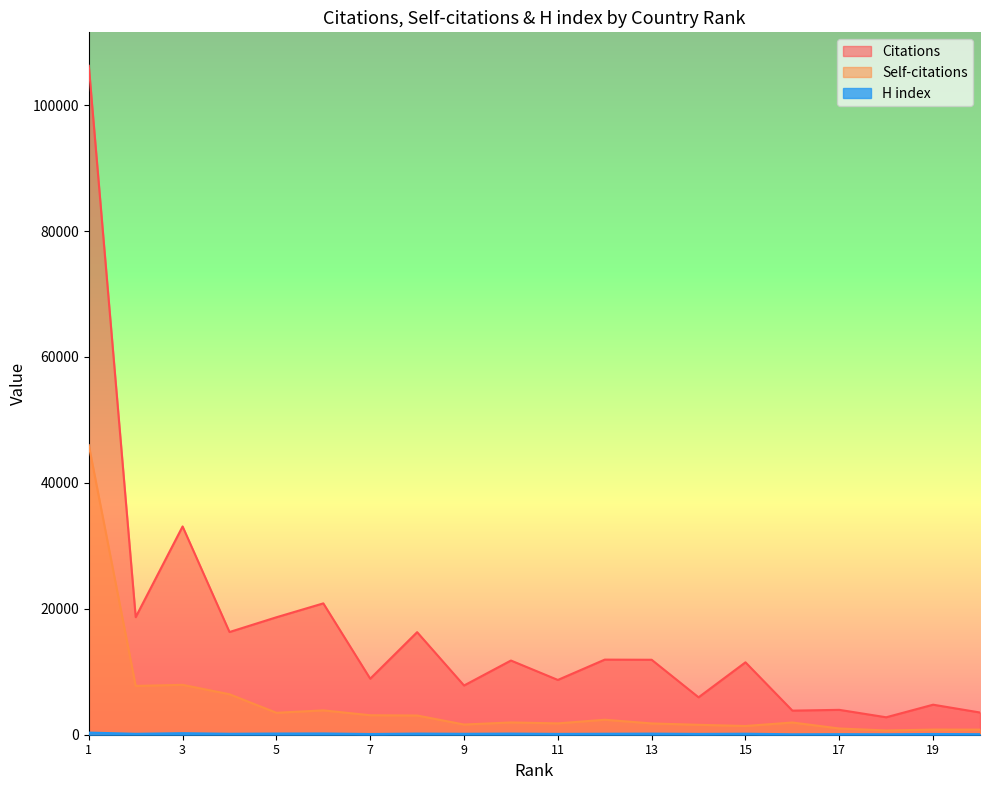

Reading left to right, extract all data points from this chart.

Citations: 106254	18674	33082	16312	18656	20864	8898	16290	7818	11785	8701	11930	11906	5942	11501	3828	3951	2771	4770	3529
Self-citations: 46002	7753	7923	6427	3485	3867	3095	3050	1620	1948	1801	2380	1793	1574	1386	1939	989	674	814	810
H index: 340	147	244	152	189	201	115	183	148	181	133	155	175	129	160	73	91	78	116	87